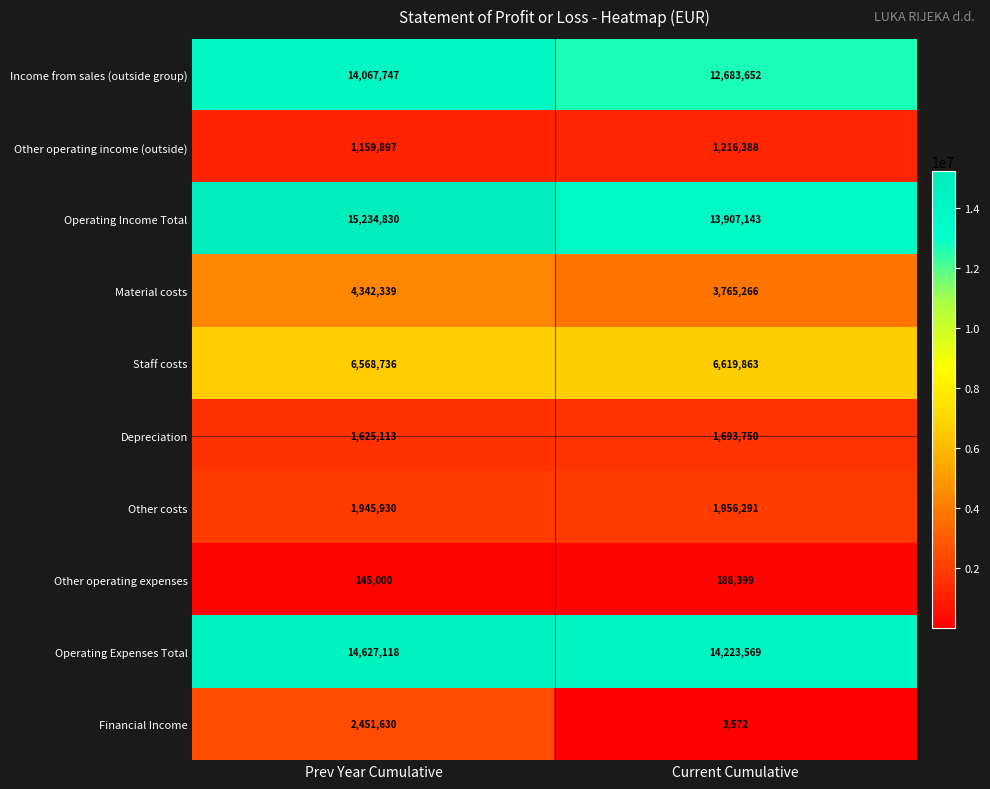

What is the average value of the Income from sales (outside group) series?

13375700